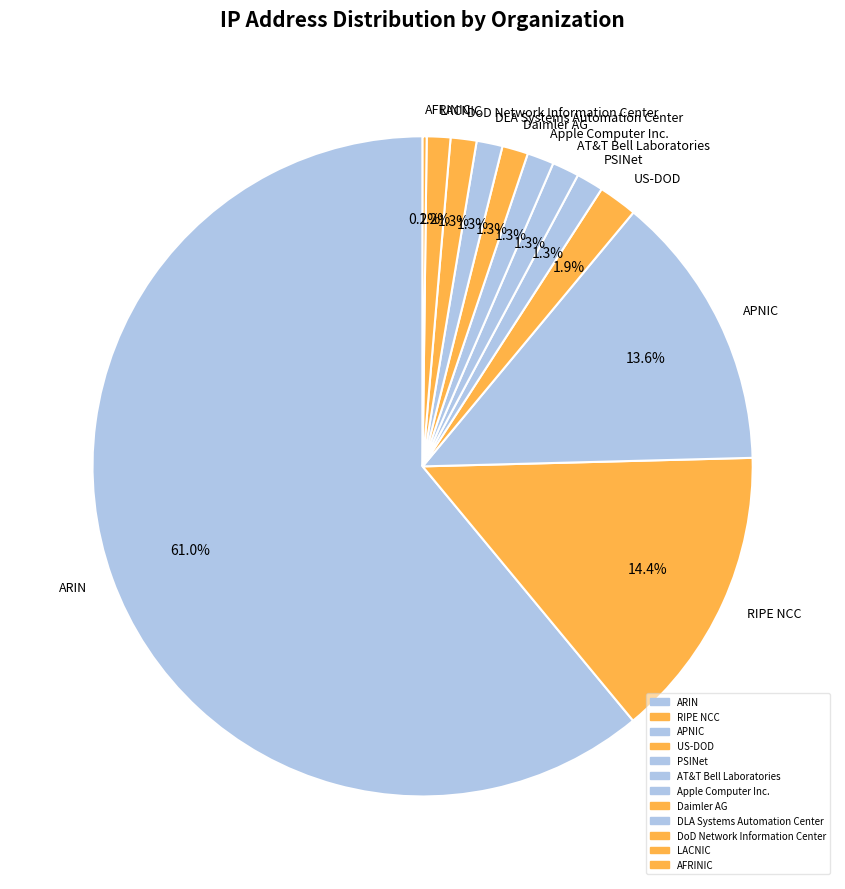

To the nearest percent, what percentage of the pie is PSINet?

1%